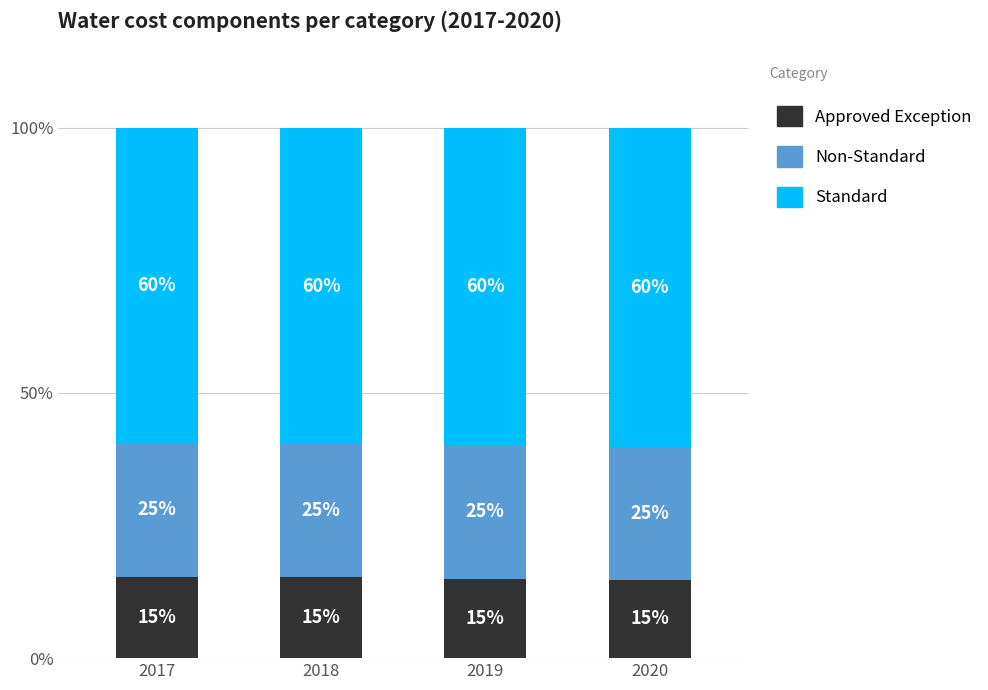

What is the total value across all series at 2020?

100.0